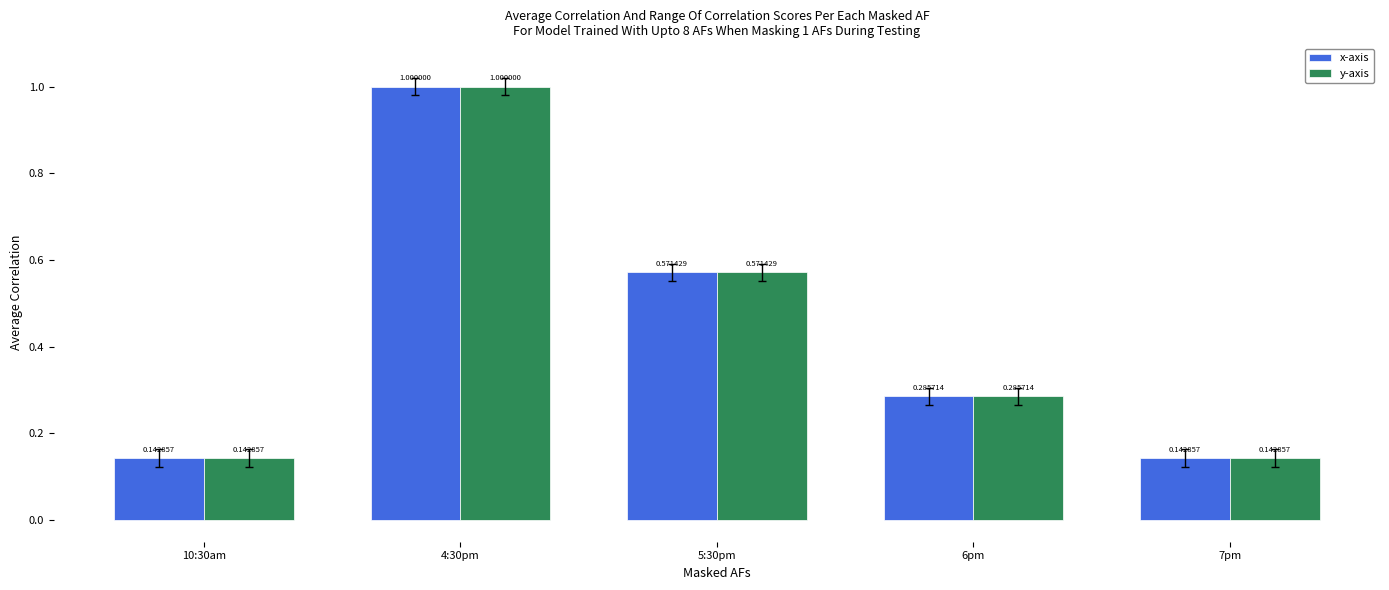

The value of x-axis at 4:30pm is 1.6. True or false?

False